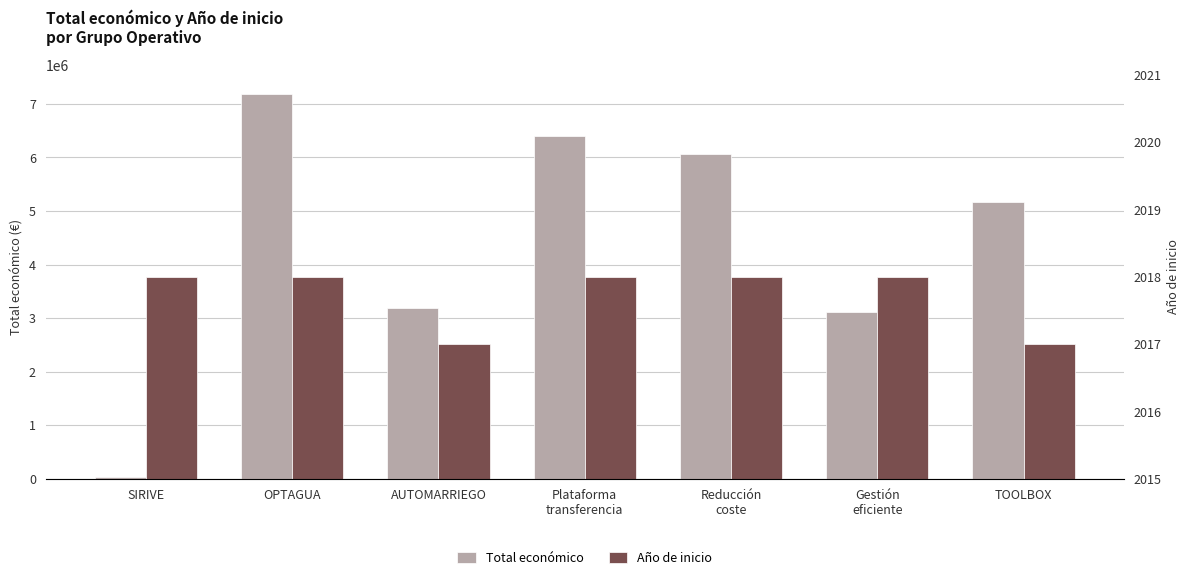

Reading right to left, list all the values displayed in this chart.

Total económico: 5163335	3114698	6062169	6401275	3180096	7187653	24017
Año de inicio: 2017	2018	2018	2018	2017	2018	2018